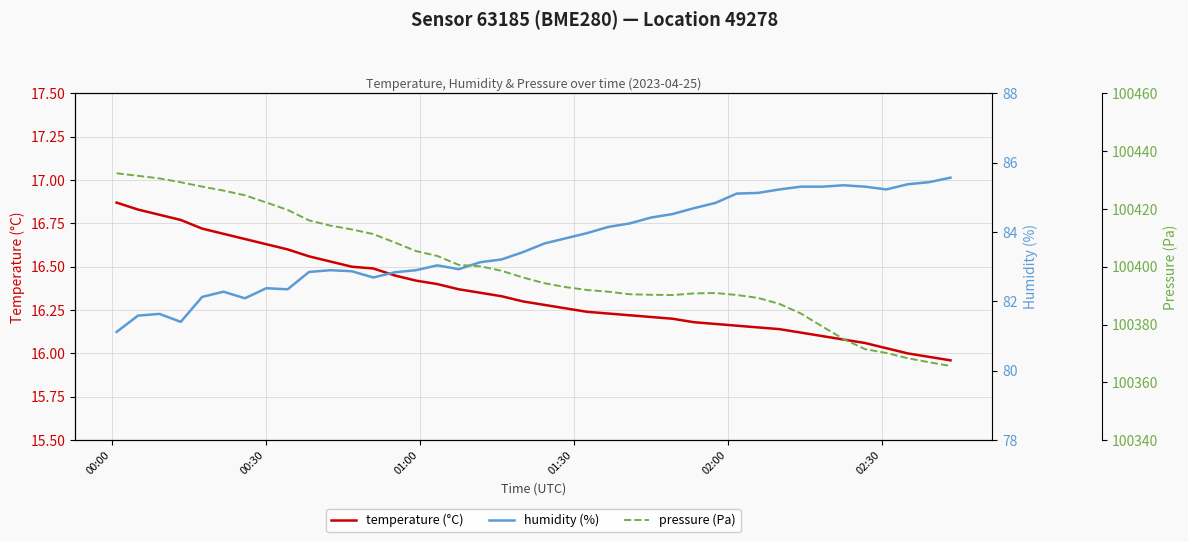

What are all the series names shown in the legend?

temperature, humidity, pressure